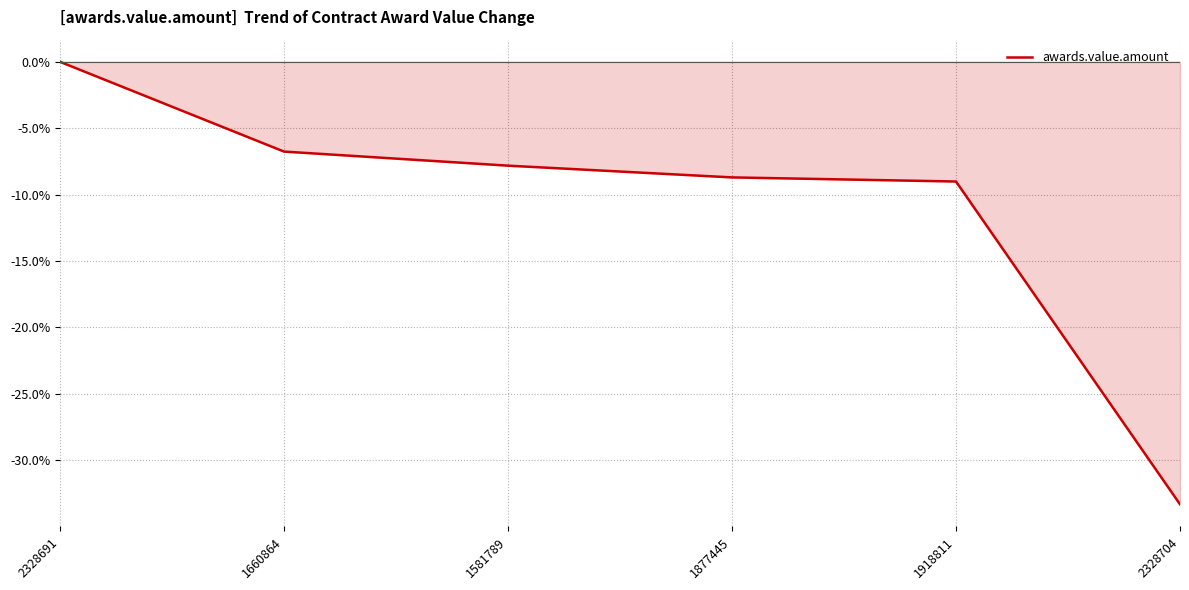

What is the change in value from 1581789 to 1918811?

-1.2